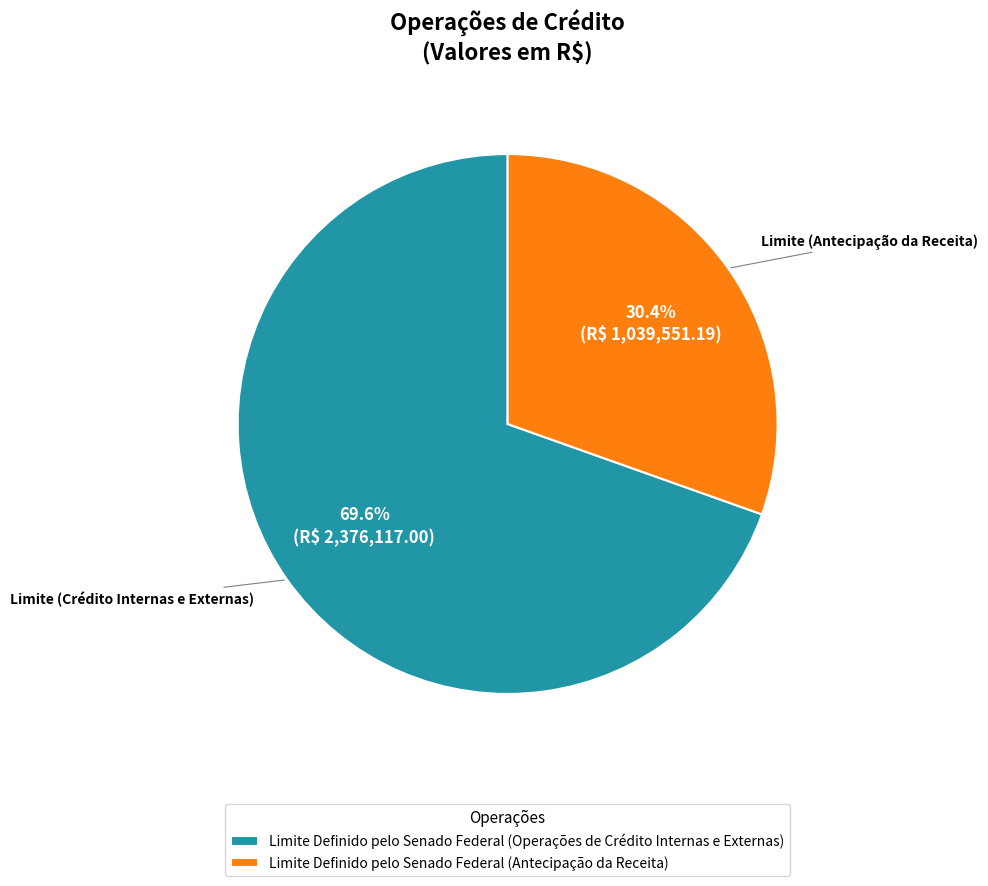

Rank the categories by value from lowest to highest.

Limite Definido pelo Senado Federal (Antecipação da Receita), Limite Definido pelo Senado Federal (Operações de Crédito Internas e Externas)